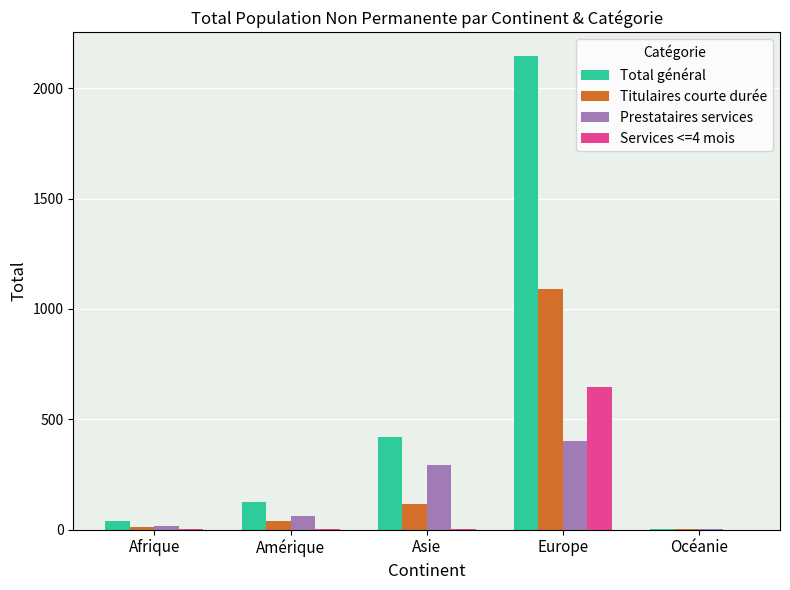

Between Afrique and Europe, which series saw the biggest shift?

Total général